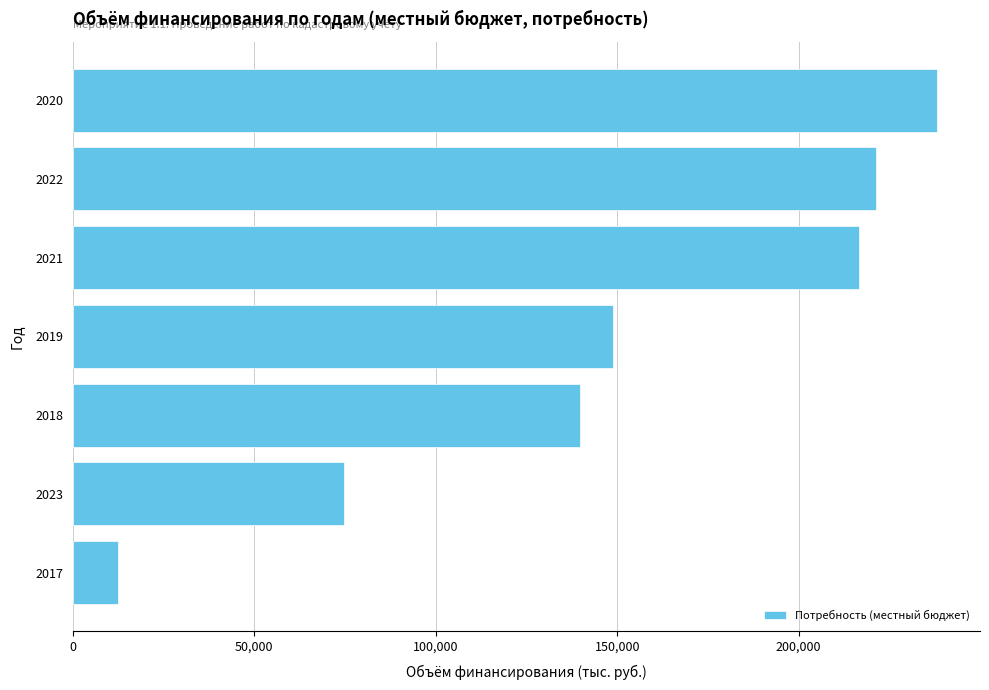

At which category does the chart reach its peak across all series?

2020